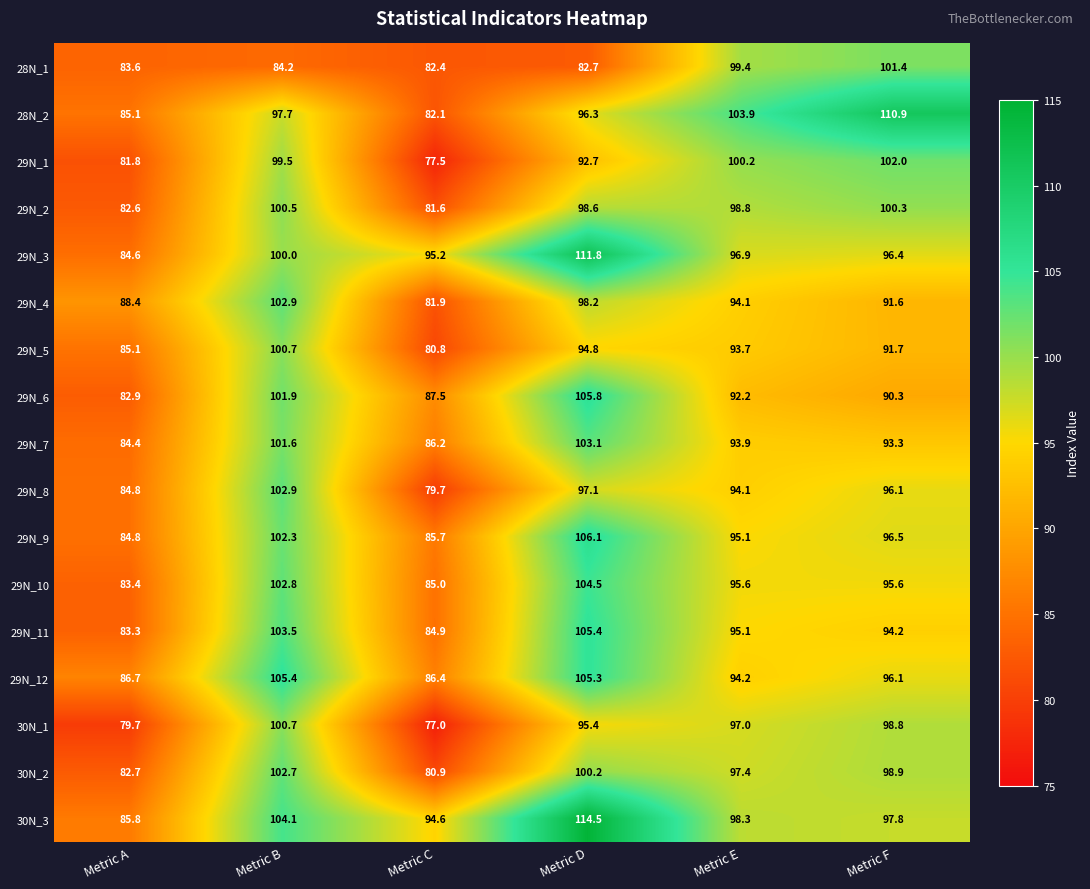

The value of 30N_2 at Metric E is 97.4. True or false?

True